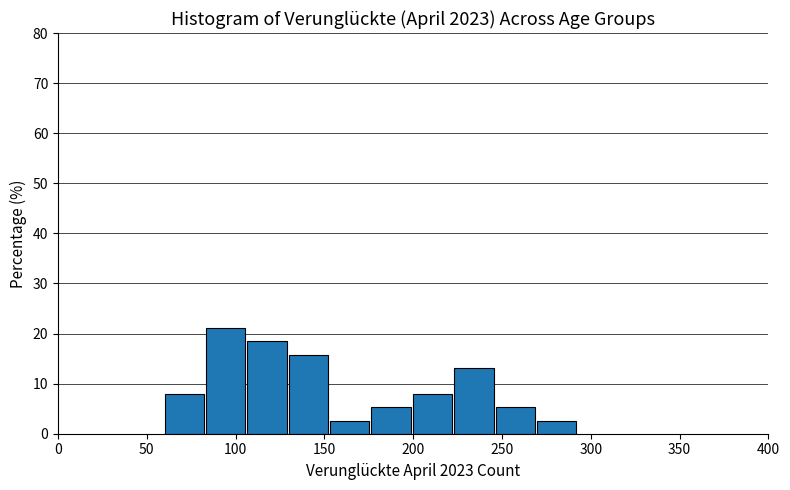

How tall is the bar that spans 85 to 105 on the x-axis? Neither the bar edges nor the heights are printed on the chart, so give them approximately, as read against the axes.

21